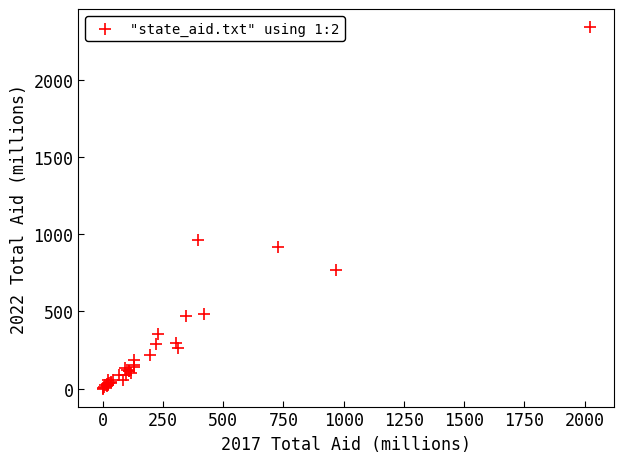

What Y value in the scatter plot is closest to 1170?

960.8